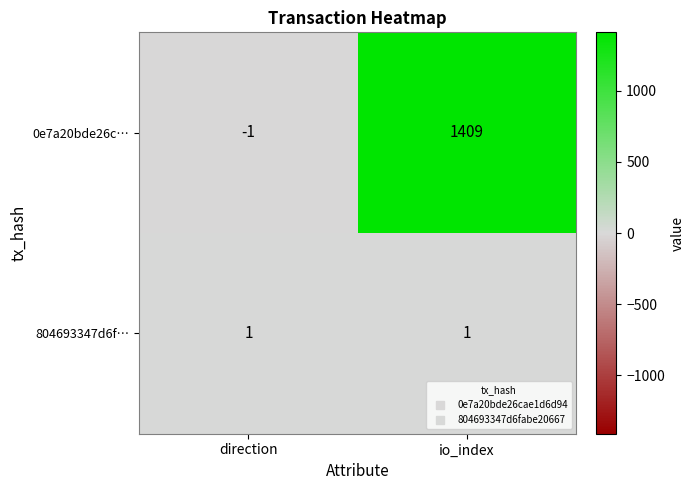

At which category does the chart reach its peak across all series?

io_index